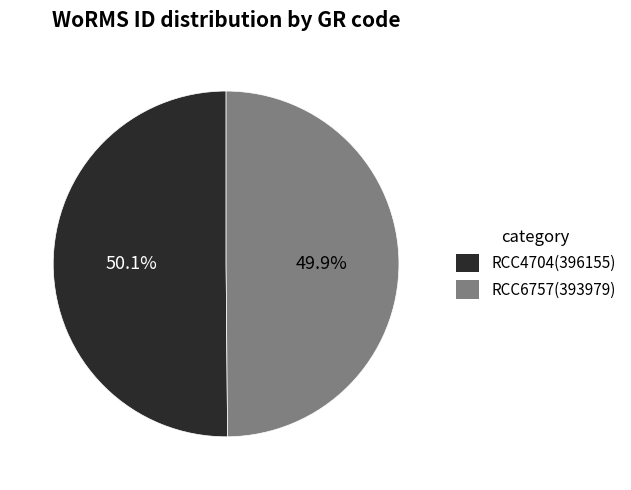

True or false: RCC4704 accounts for 64% of the total.

False